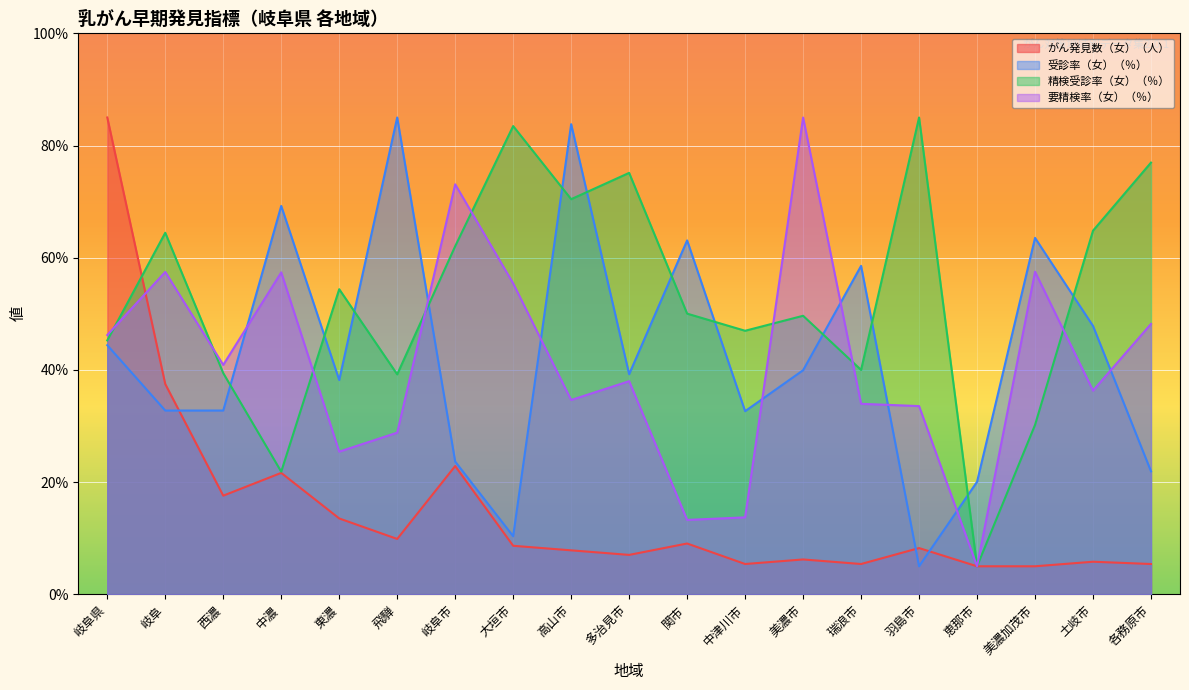

At how many categories does at least one series exceed 39?

18